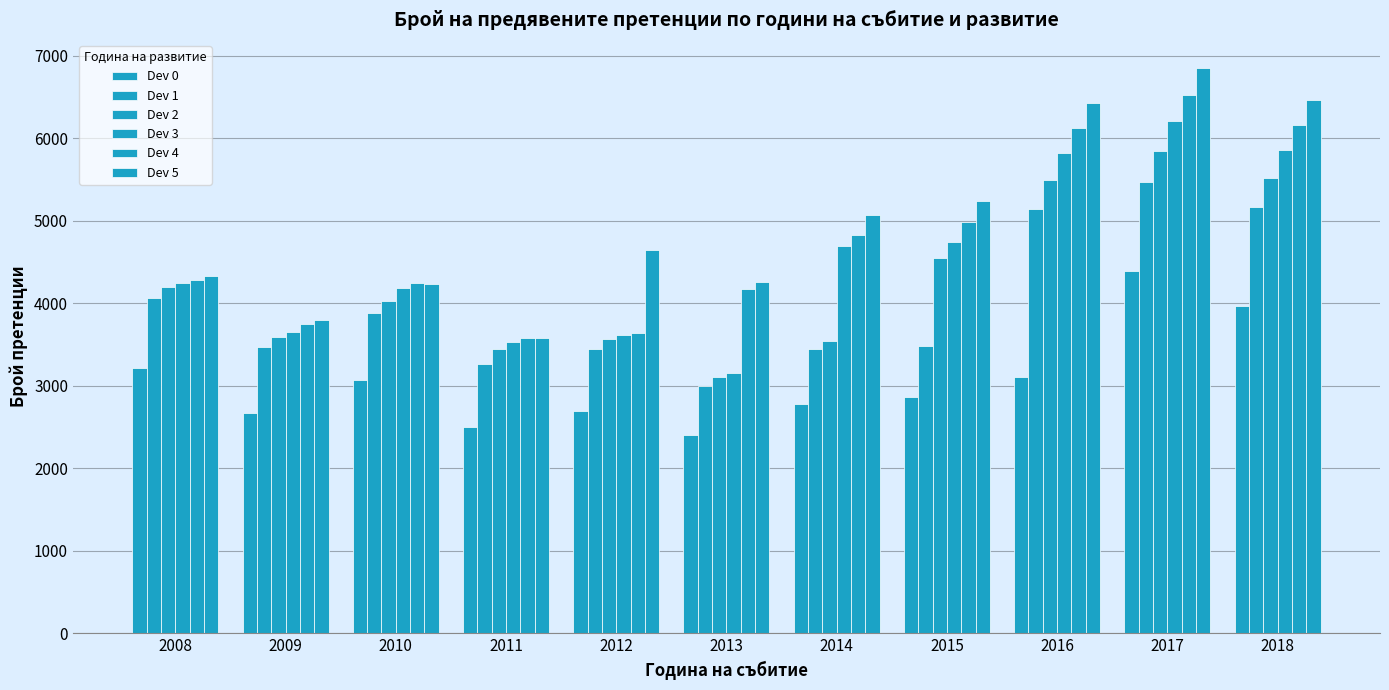

Rank the categories by Dev 4 value from highest to lowest.

2017, 2018, 2016, 2015, 2014, 2008, 2010, 2013, 2009, 2012, 2011